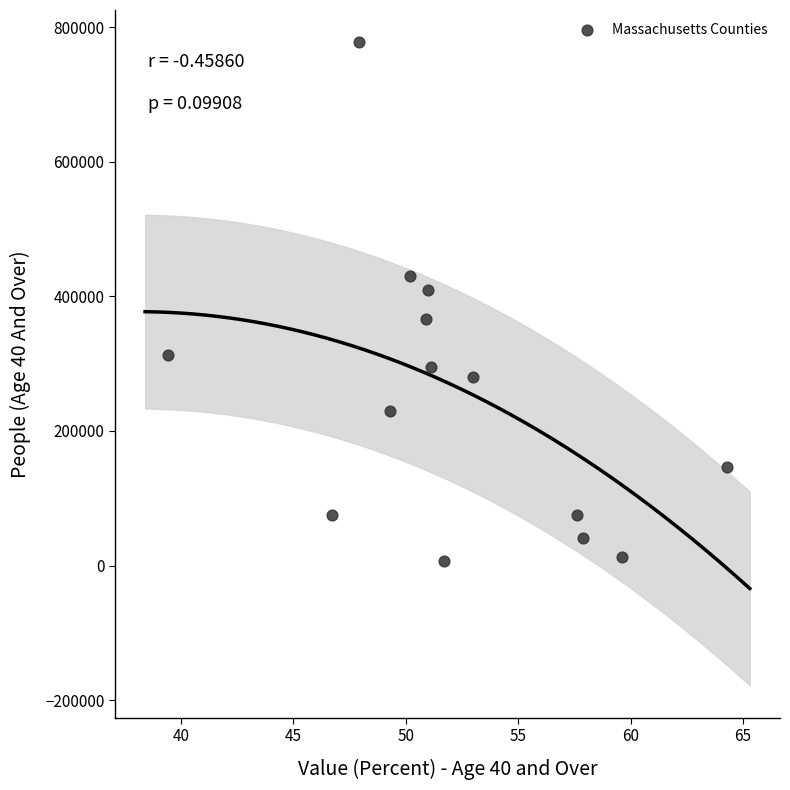

What is the range of Y values (max minus min)?

770849